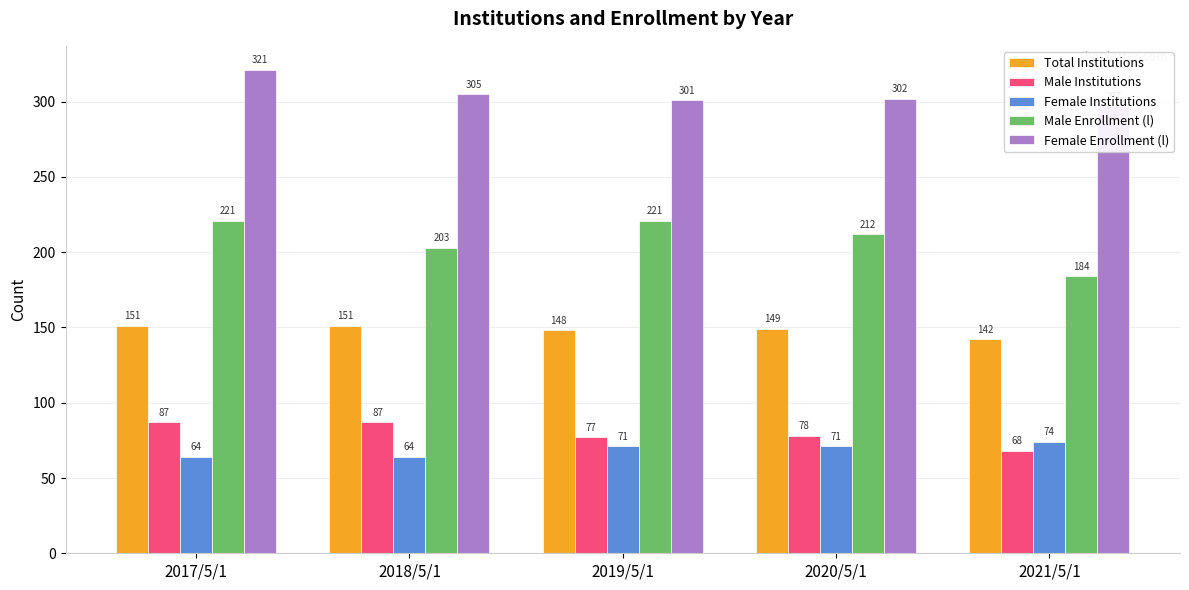

List the series in order of their peak value, highest first.

Female Enrollment (l), Male Enrollment (l), Total Institutions, Male Institutions, Female Institutions